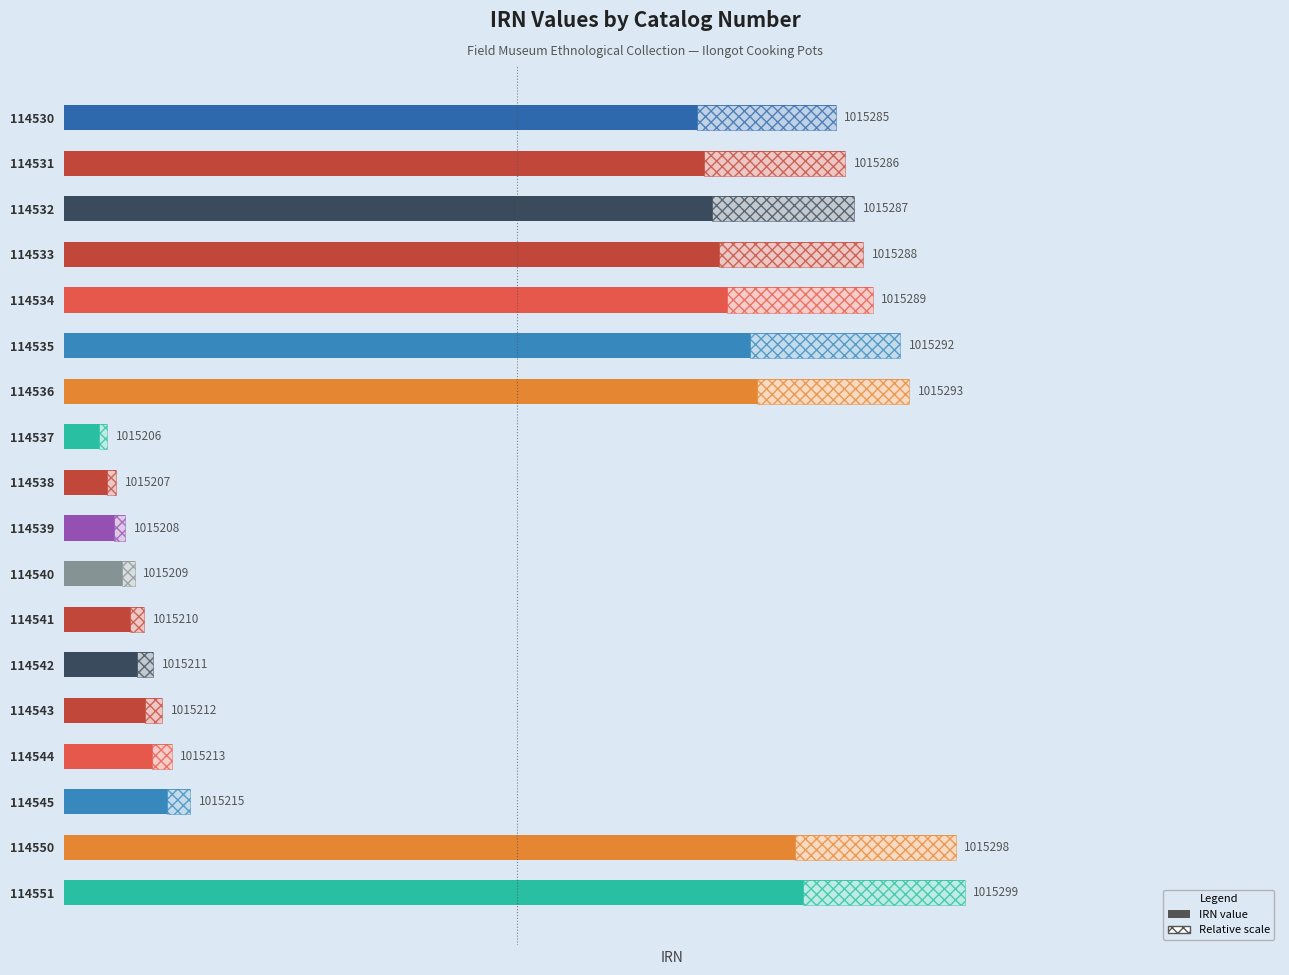

What is the average value?

52.8